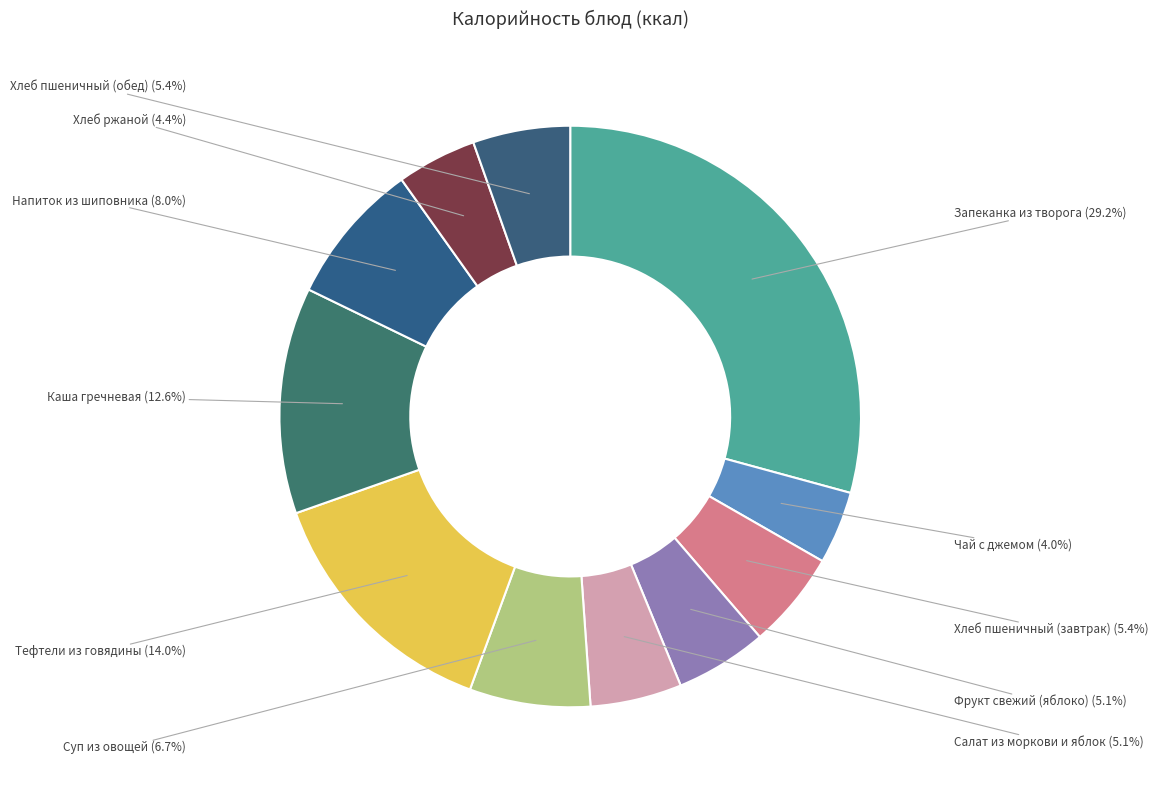

Count the number of slices in the pie.

11